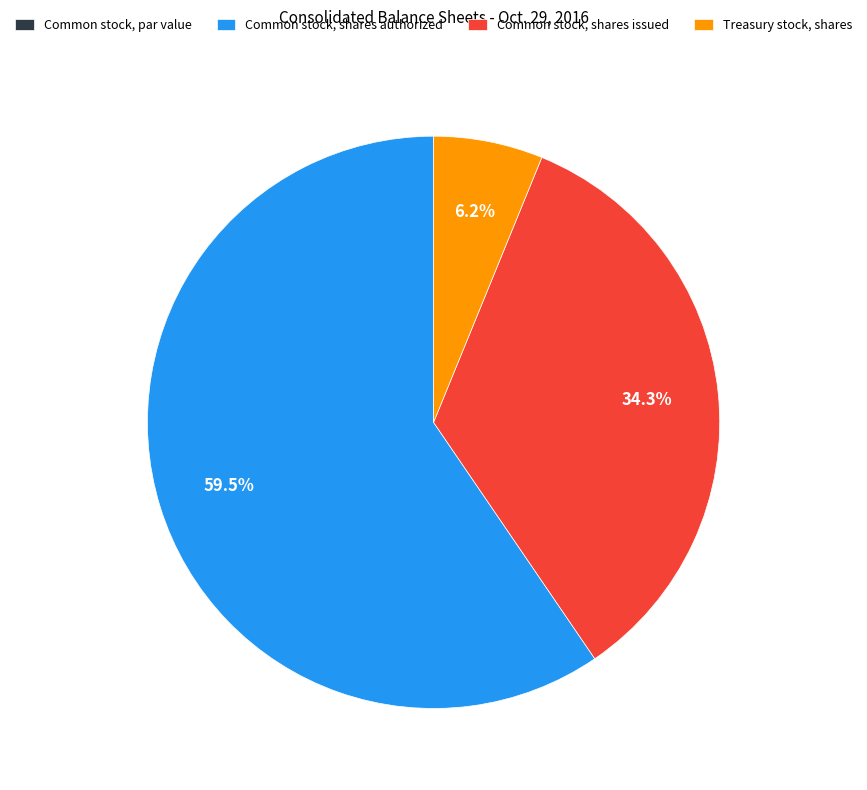

How much of the chart is everything except Common stock, shares authorized?

40.5%